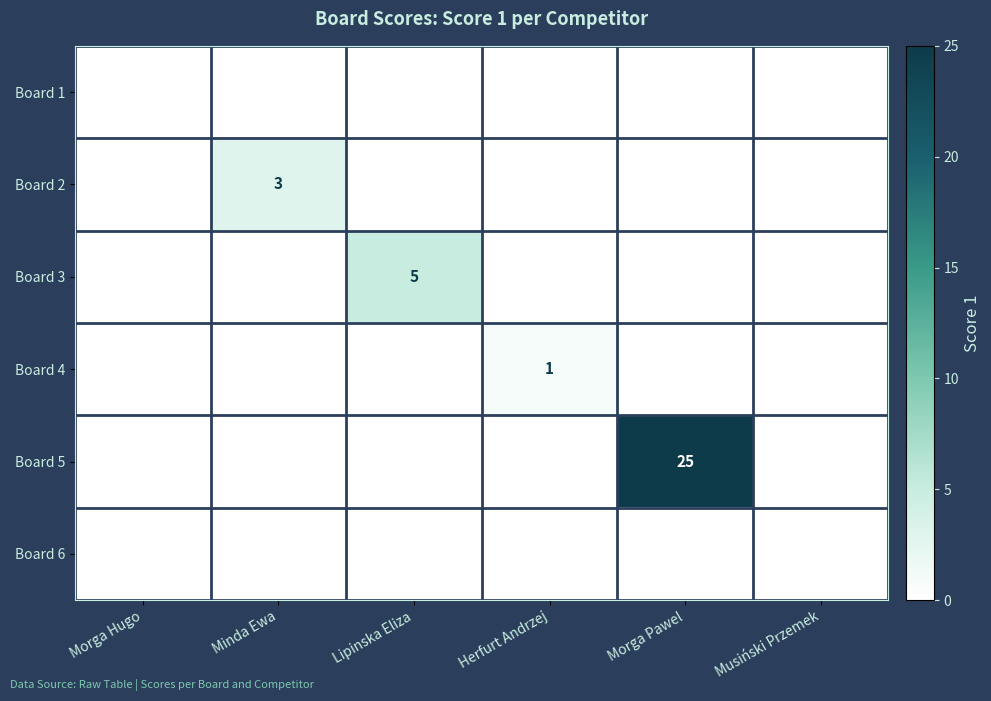

The Board 3 series shows 5 at Lipinska Eliza. True or false?

True